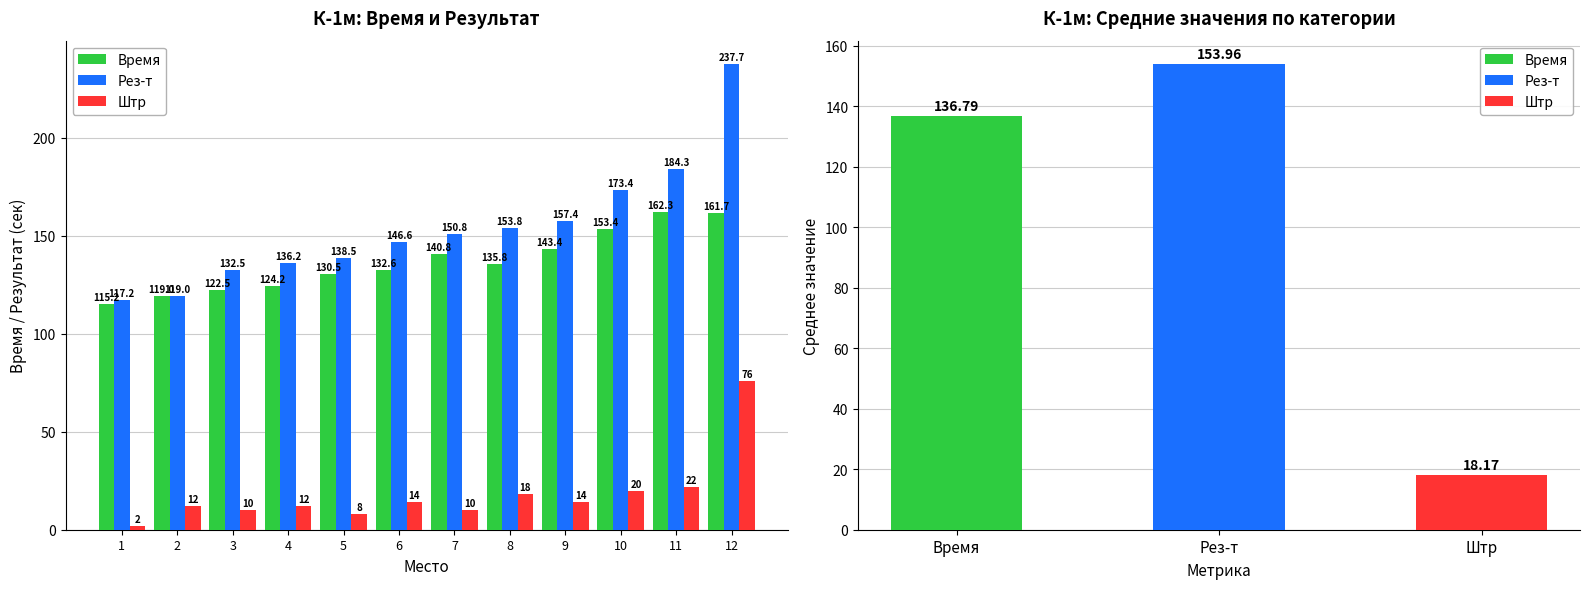

What is the value of the Рез-т bar at the 11th from the left?

184.3